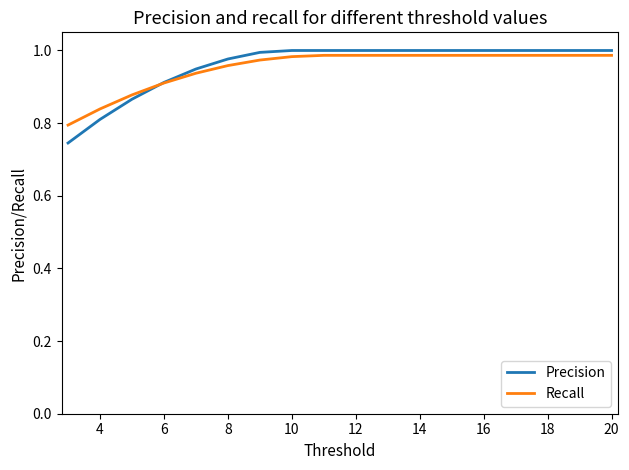

Rank the series by their maximum value, from lowest to highest.

Recall, Precision